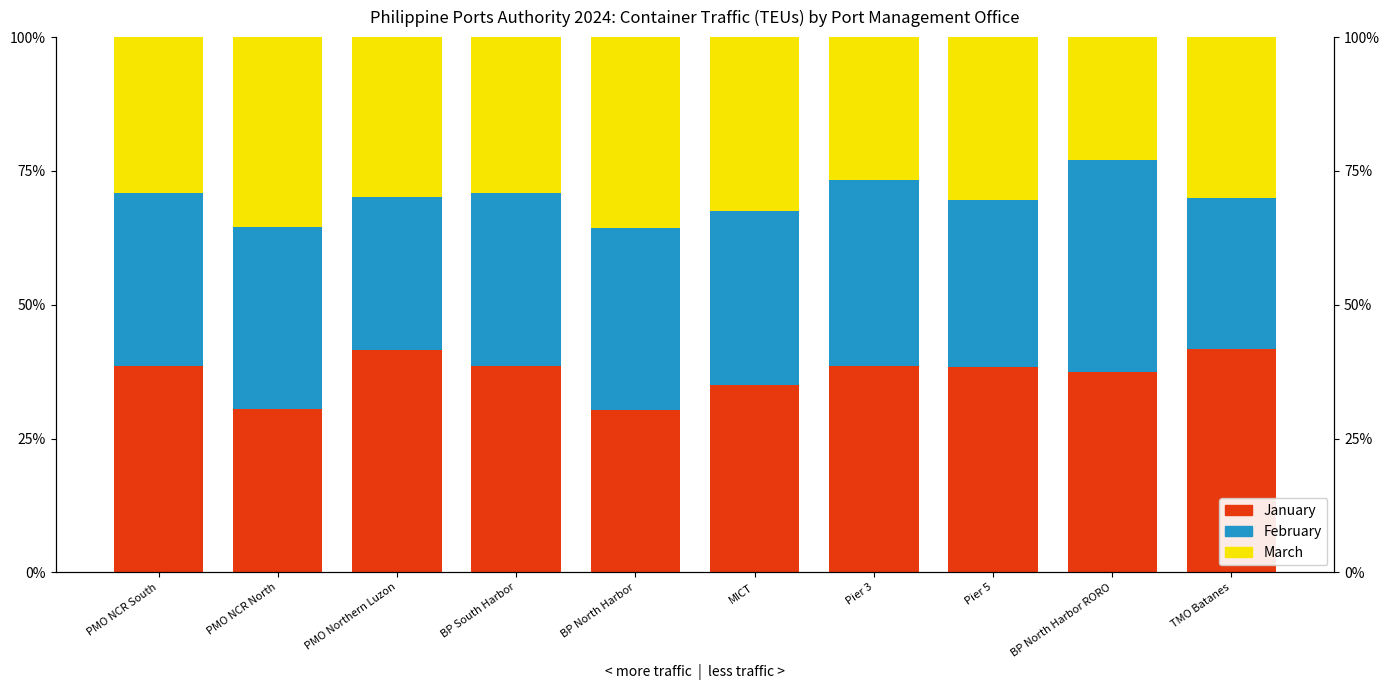

What is the difference between the second highest and minimum values in the February series?

0.1